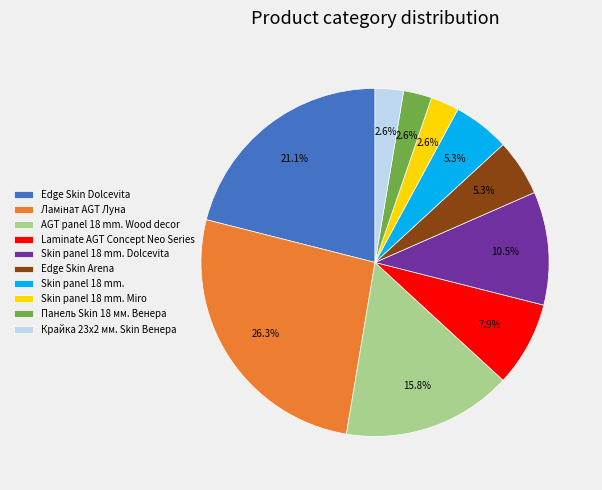

Is AGT panel 18 mm. Wood decor the majority of the pie?

No